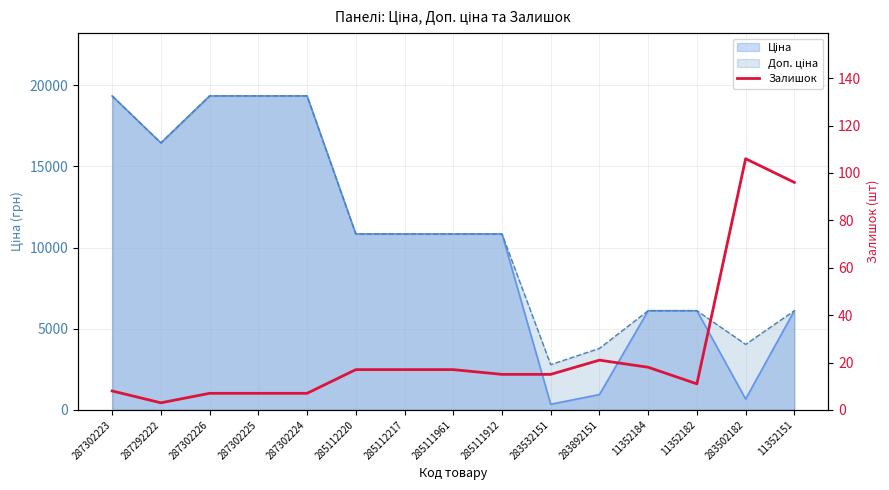

True or false: the data has more than 2 interior local peaks.

False